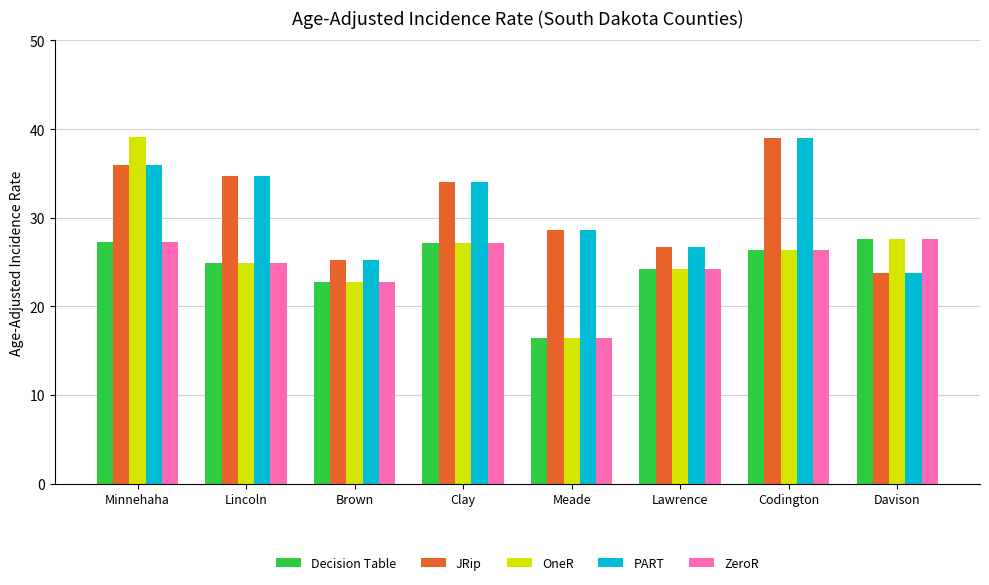

Is the value of JRip at Lawrence greater than the value of PART at Clay?

No